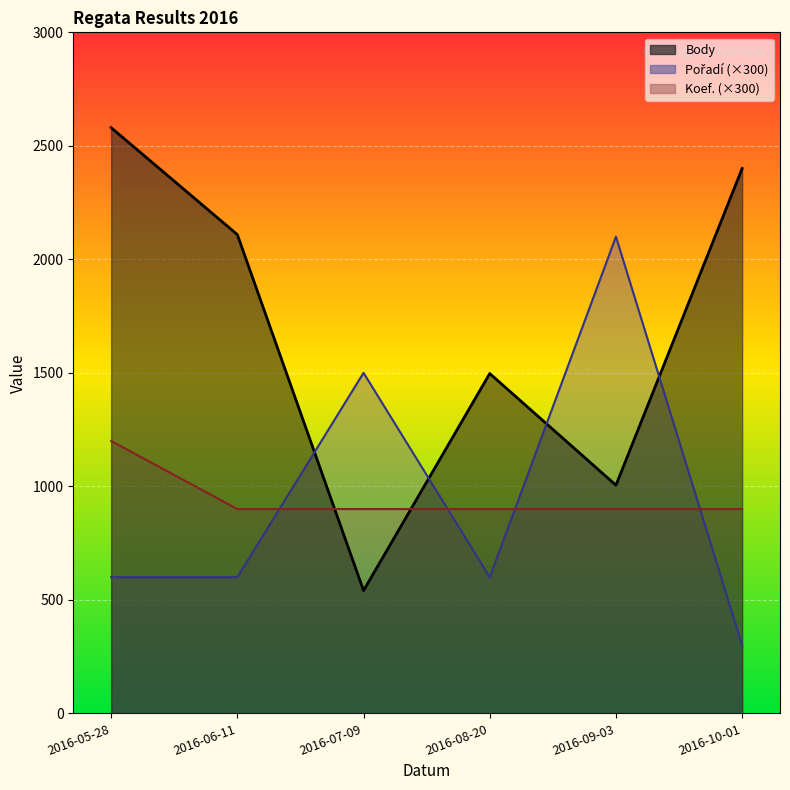

Is it true that Body equals 312 at 2016-07-09?

False